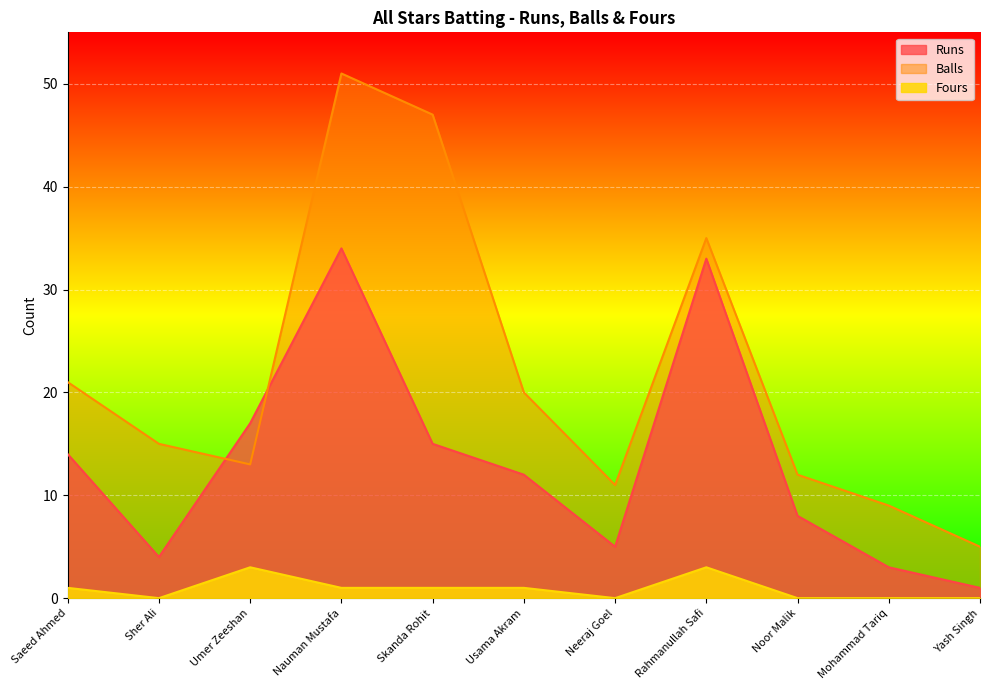

Between which two adjacent categories do Balls and Runs first intersect?

Sher Ali and Umer Zeeshan